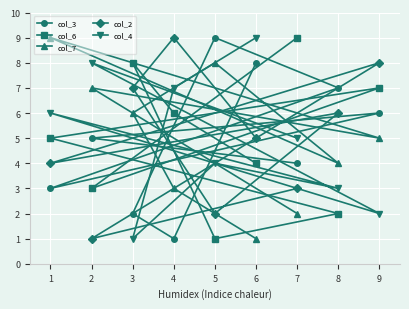

In col_4, how many points are higher than both neighbors (excluding endpoints)?

3